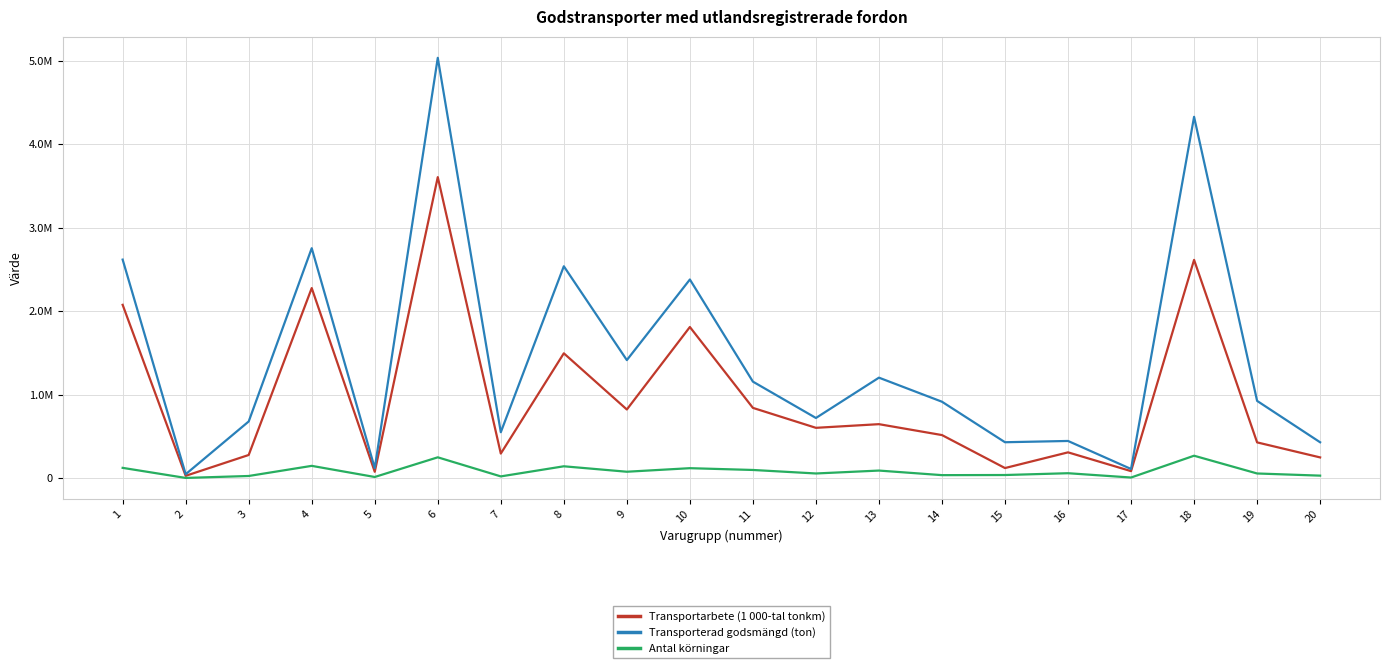

Does the chart display data point markers on the line(s)?

No